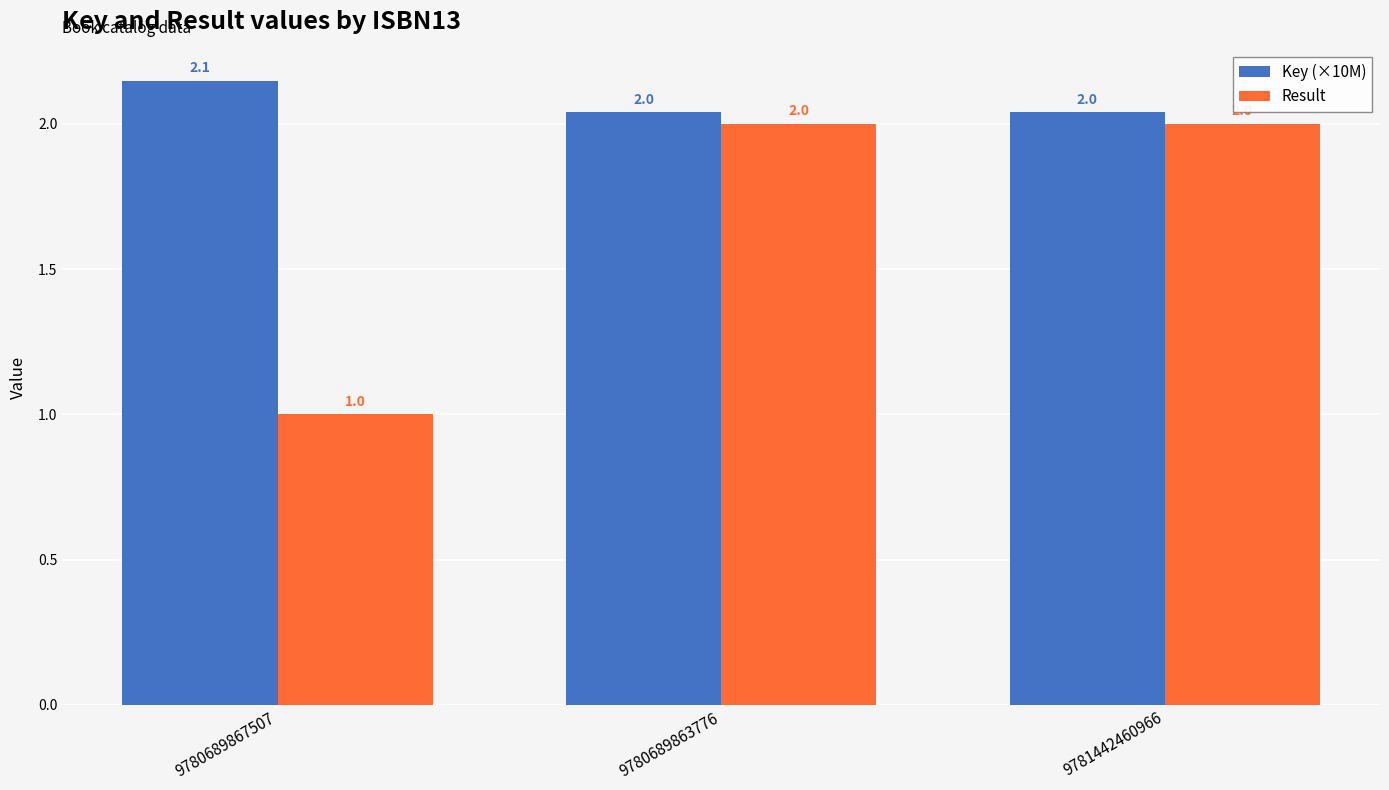

What position from the right is 9781442460966?

1